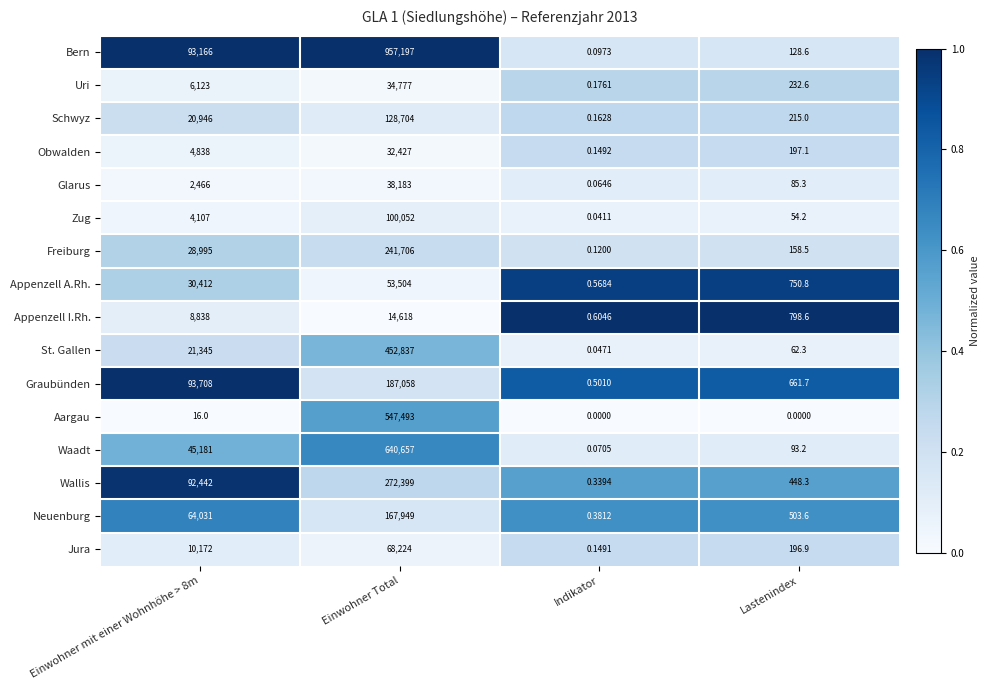

Which series has the largest total across all categories?

Bern